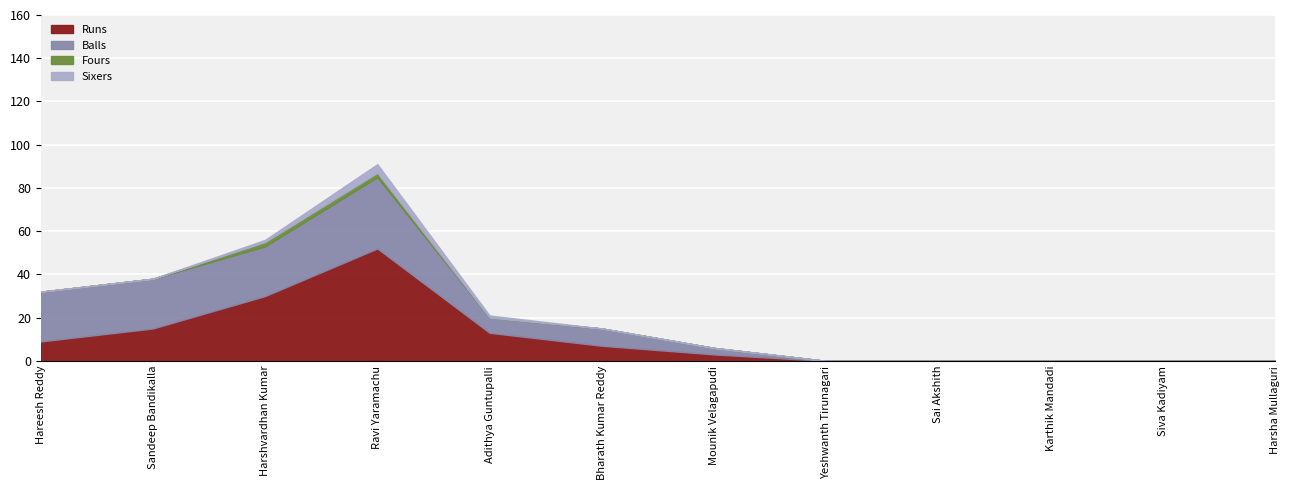

Reading right to left, list all the values displayed in this chart.

Runs: 0	0	0	0	0	3	7	13	52	30	15	9
Balls: 0	0	0	0	0	3	8	7	33	23	23	23
Fours: 0	0	0	0	0	0	0	0	2	2	0	0
Sixers: 0	0	0	0	0	0	0	1	4	1	0	0